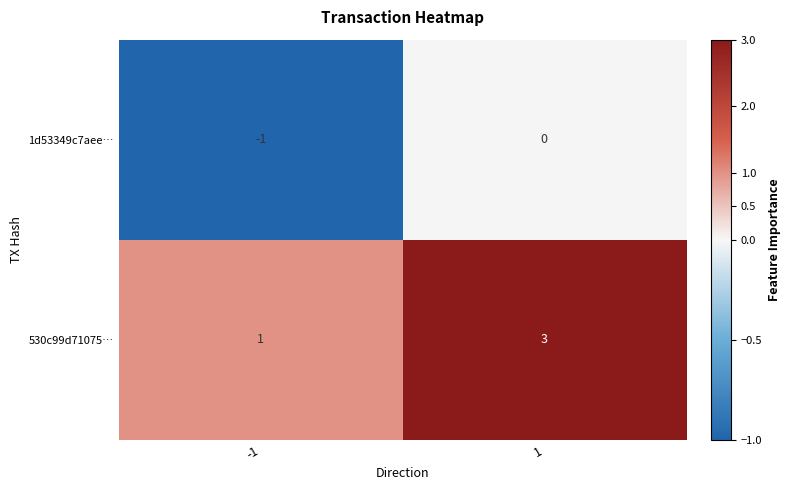

Reading left to right, extract all data points from this chart.

1d53349c7aee…: -1	0
530c99d71075…: 1	3